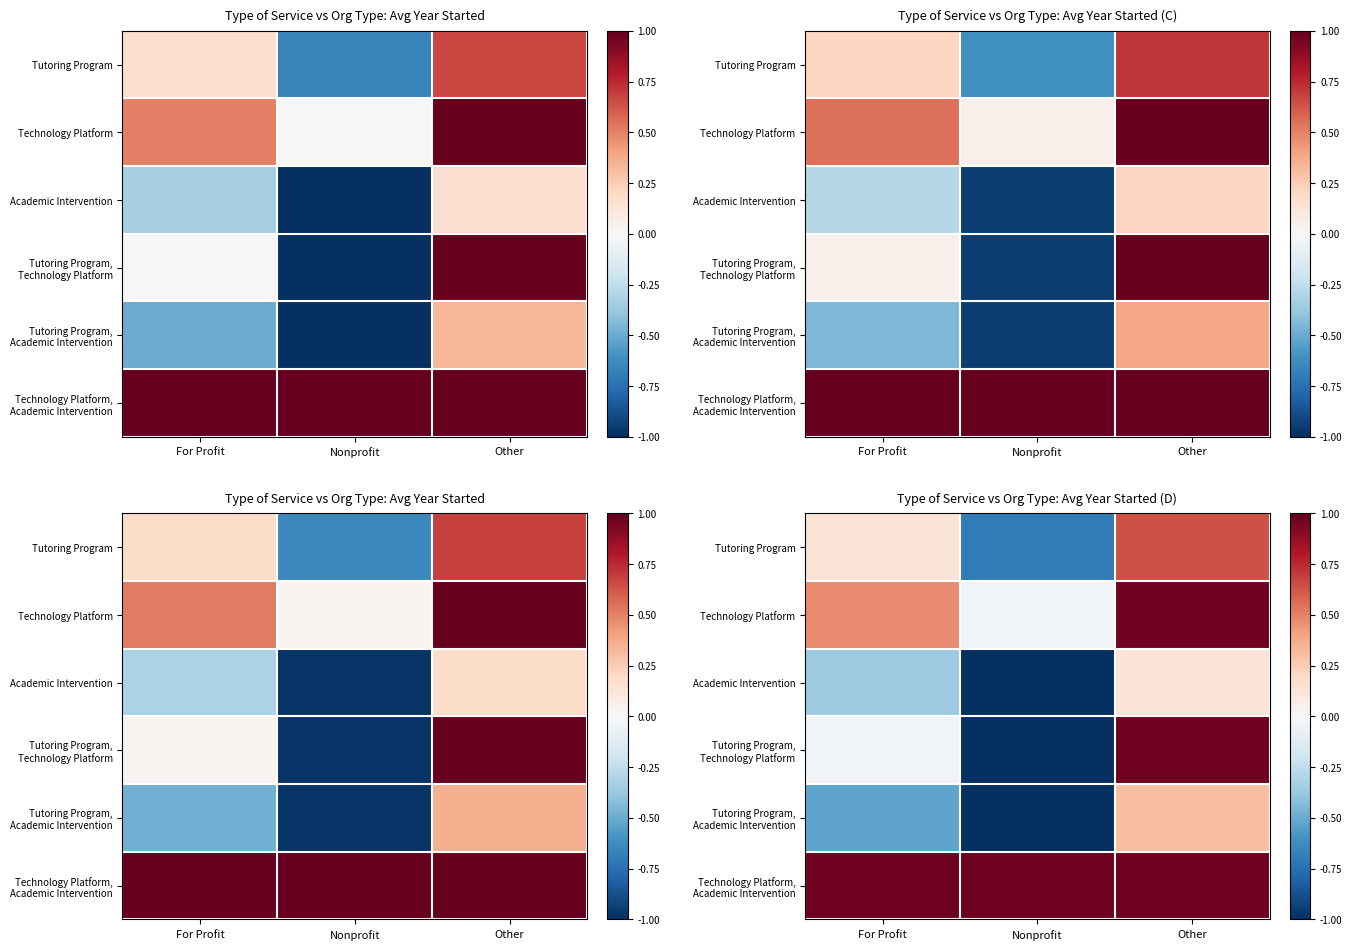

How many values in the Technology Platform series are below 0?

1